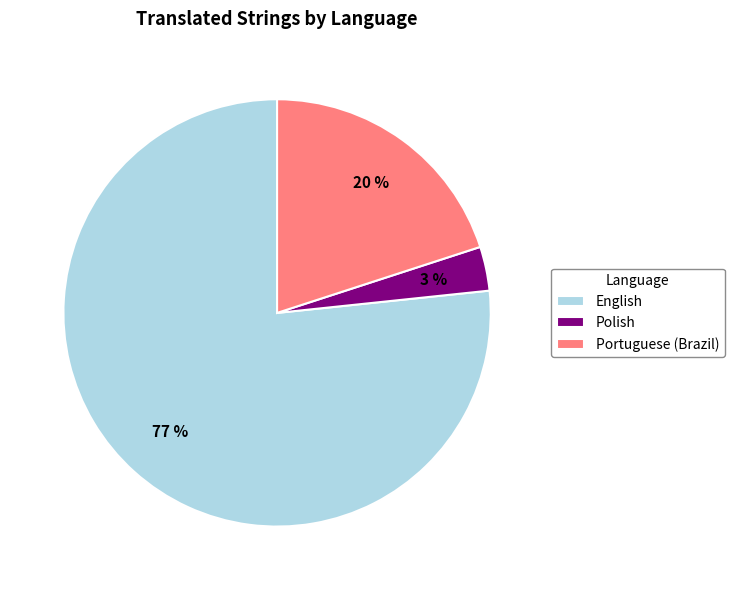

How many slices are in this pie chart?

3